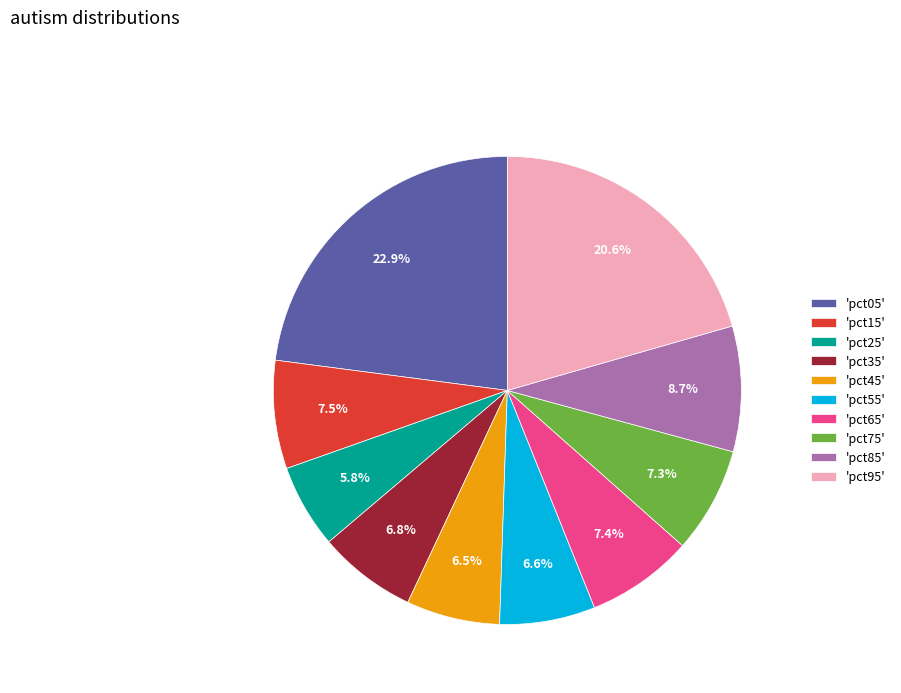

To the nearest percent, what is the average slice percentage?

10%